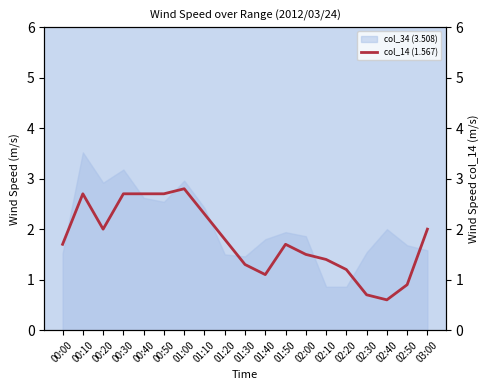

What is the label of the 8th point from the left?

01:10